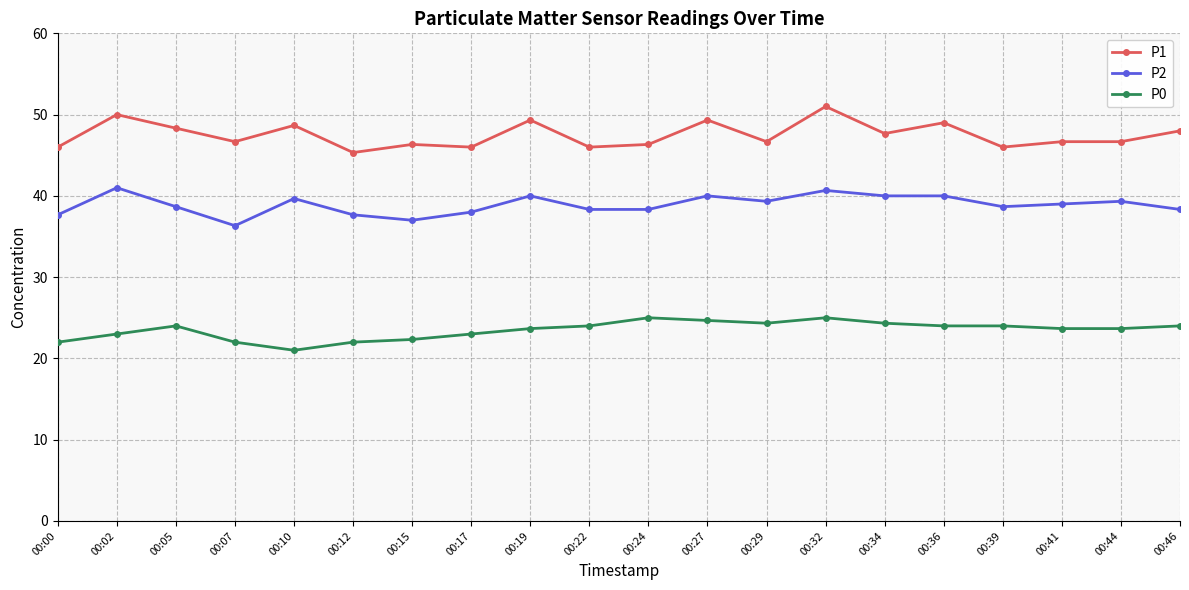

Reading left to right, transcribe all the data shown in this chart.

P1: 46.0	50.0	48.3	46.7	48.7	45.3	46.3	46.0	49.3	46.0	46.3	49.3	46.7	51.0	47.7	49.0	46.0	46.7	46.7	48.0
P2: 37.7	41.0	38.7	36.3	39.7	37.7	37.0	38.0	40.0	38.3	38.3	40.0	39.3	40.7	40.0	40.0	38.7	39.0	39.3	38.3
P0: 22.0	23.0	24.0	22.0	21.0	22.0	22.3	23.0	23.7	24.0	25.0	24.7	24.3	25.0	24.3	24.0	24.0	23.7	23.7	24.0